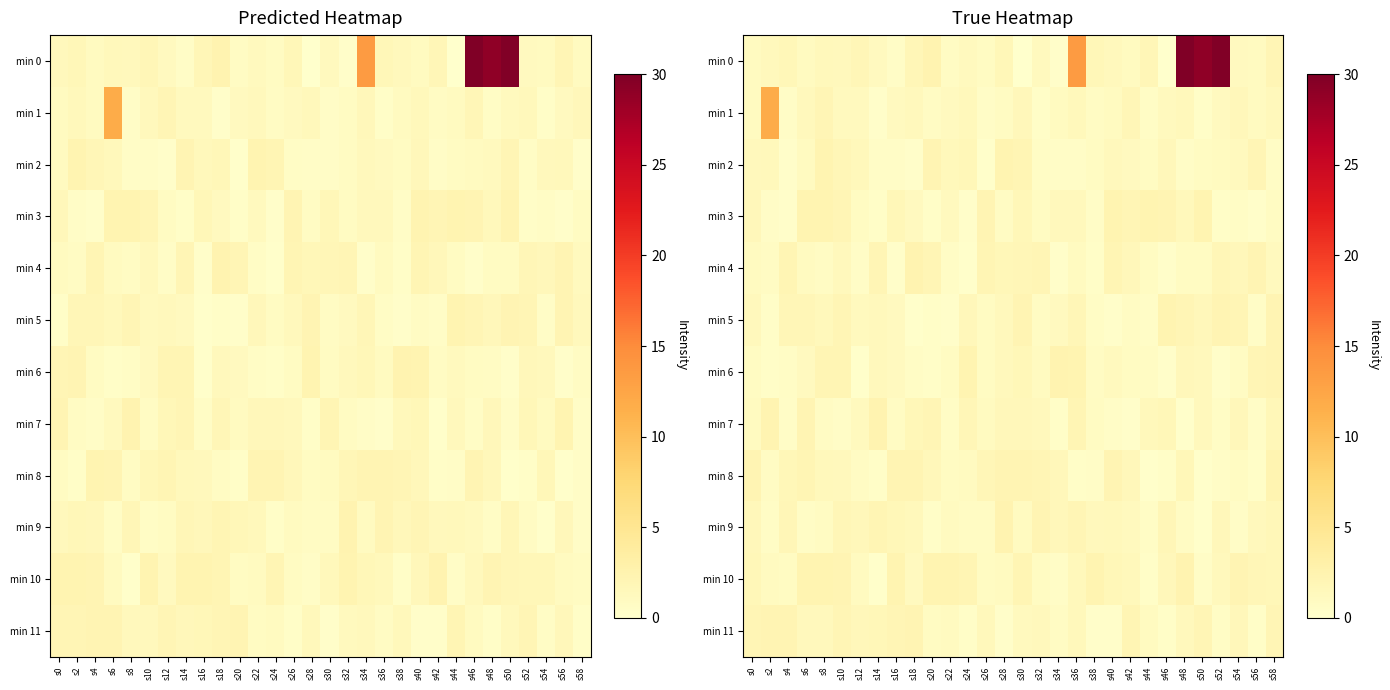

Read the min 2 value at s10.

1.8